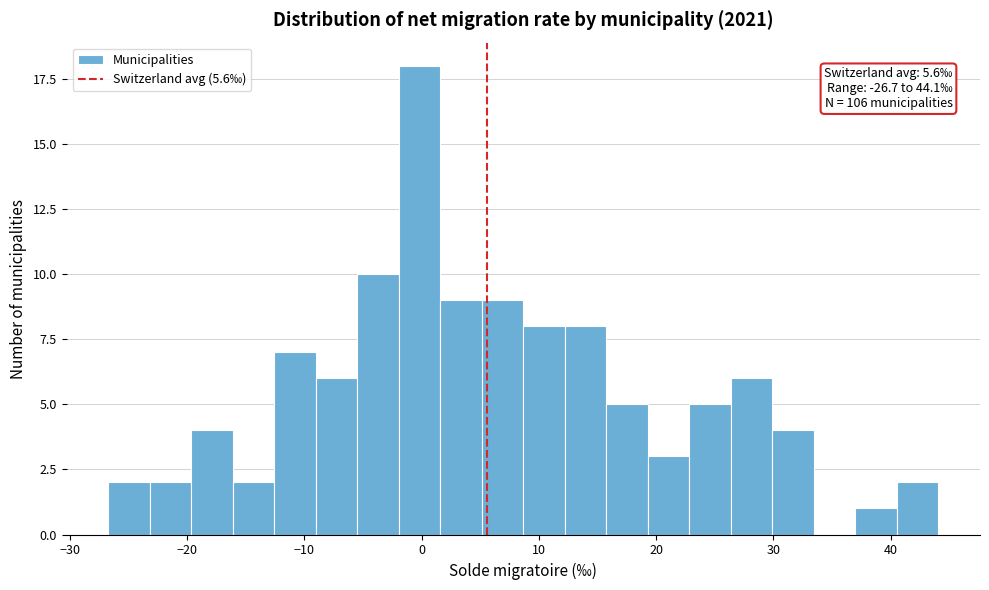

Around what value on the x-axis is the tallest bar? Give the approximate position of its centre, as read against the axis.

0